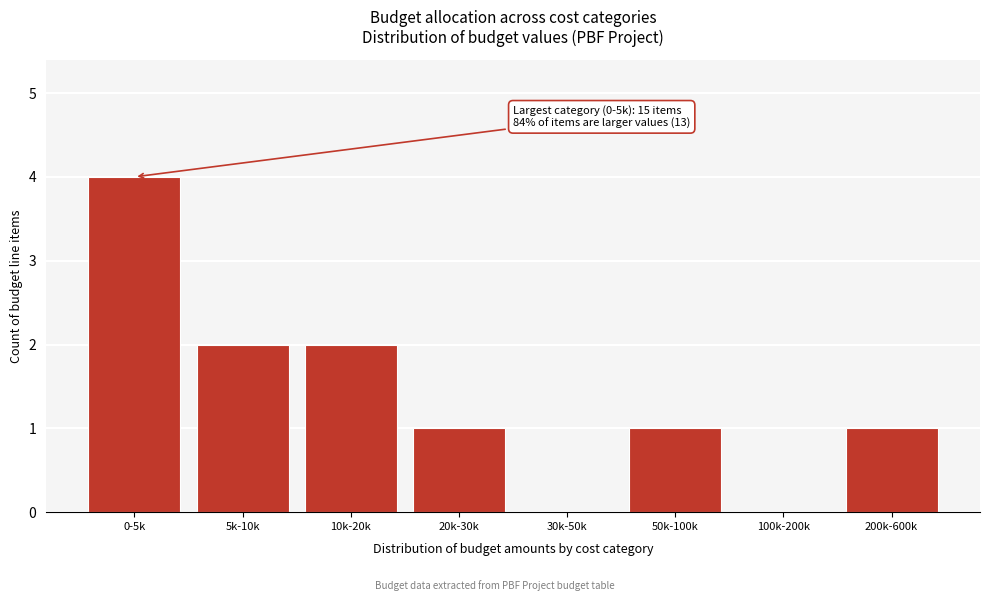

Reading left to right, transcribe all the data shown in this chart.

0-5k=4	5k-10k=2	10k-20k=2	20k-30k=1	30k-50k=0	50k-100k=1	100k-200k=0	200k-600k=1